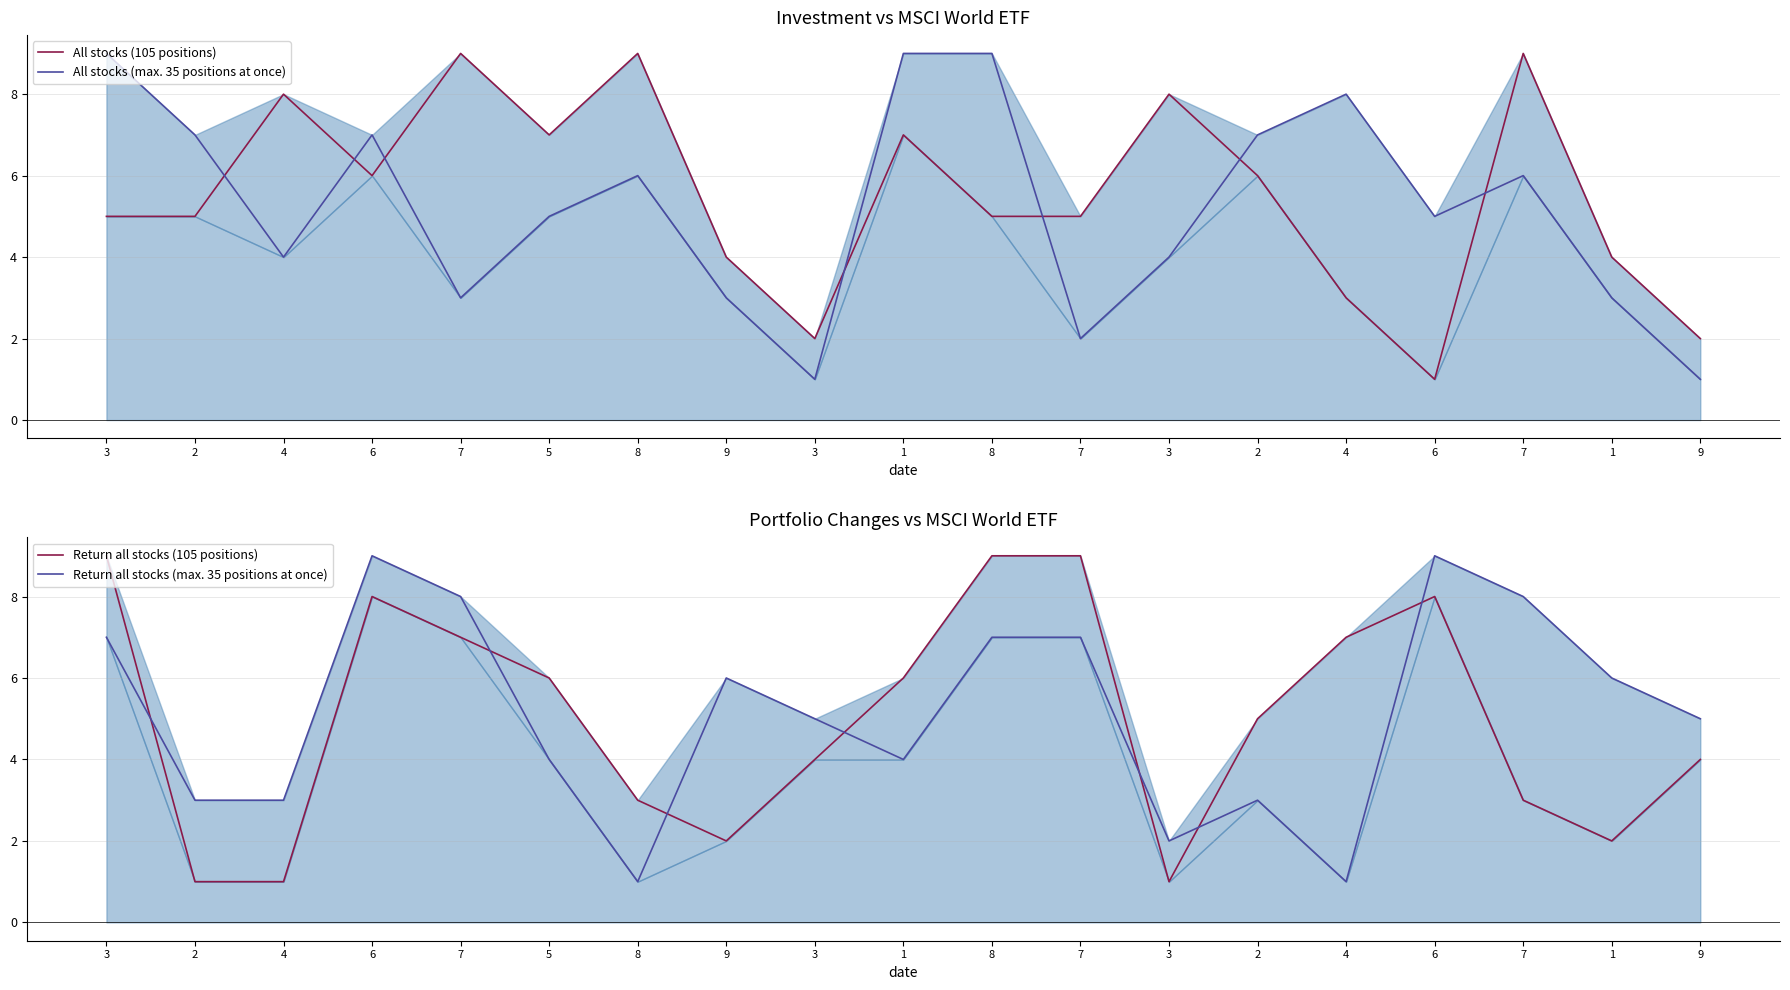

Does the chart display data point markers on the line(s)?

No